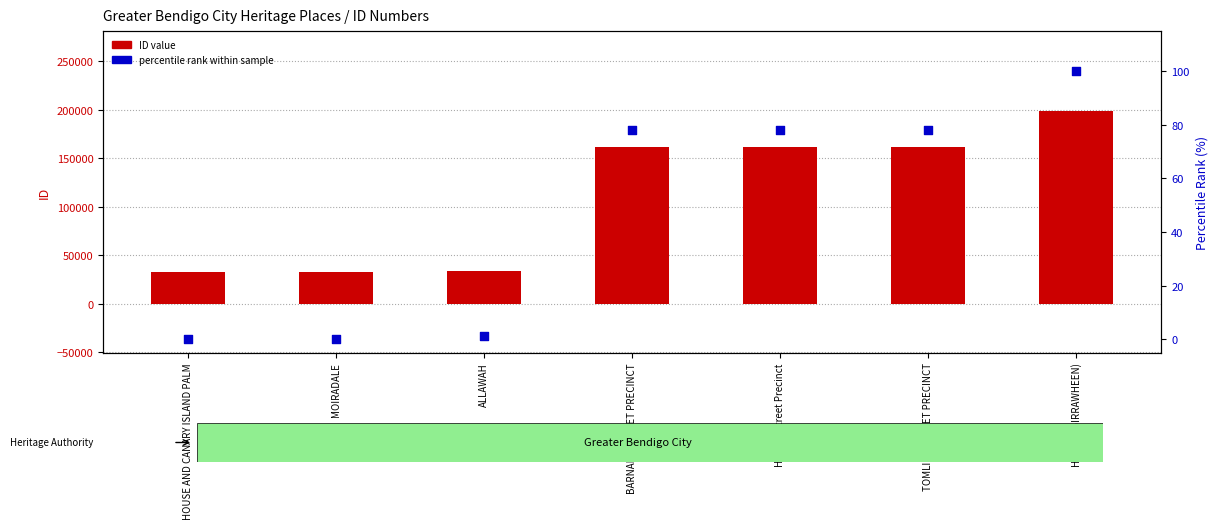

Which series contains the highest Y value?

ID value